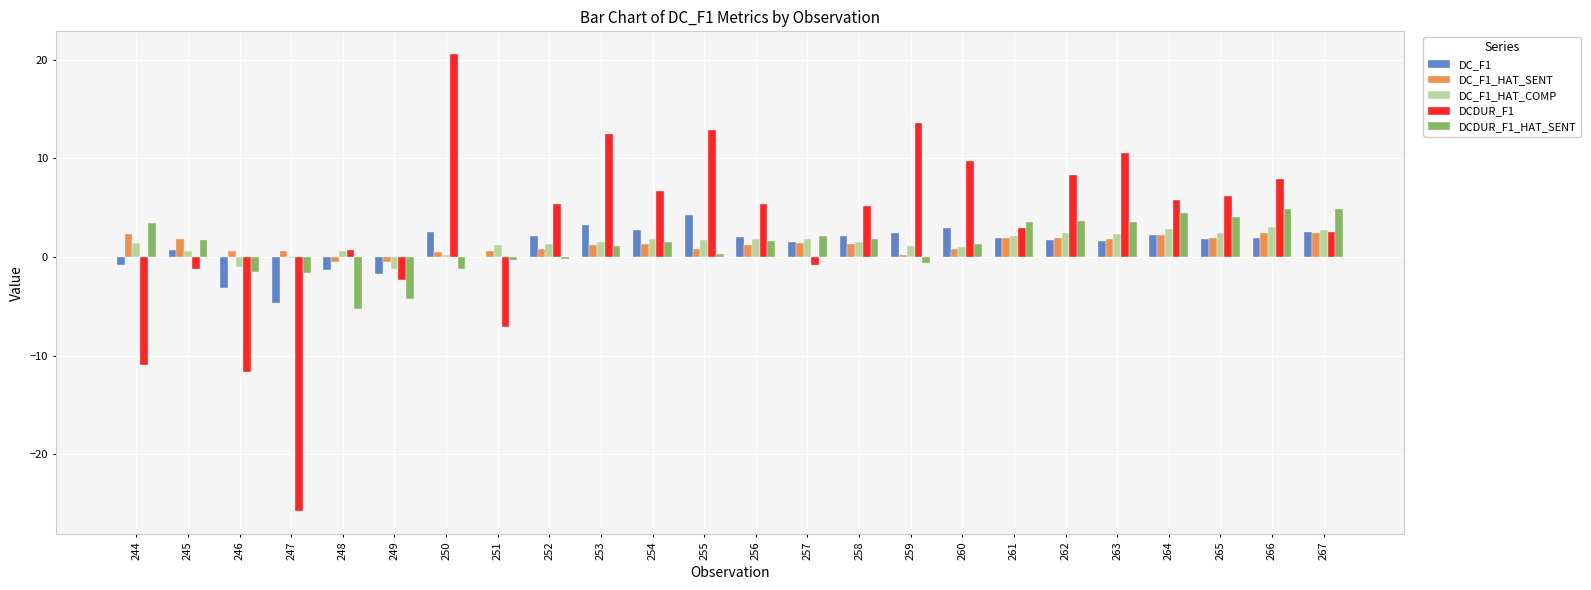

What is the total value across all series at 254?

14.0